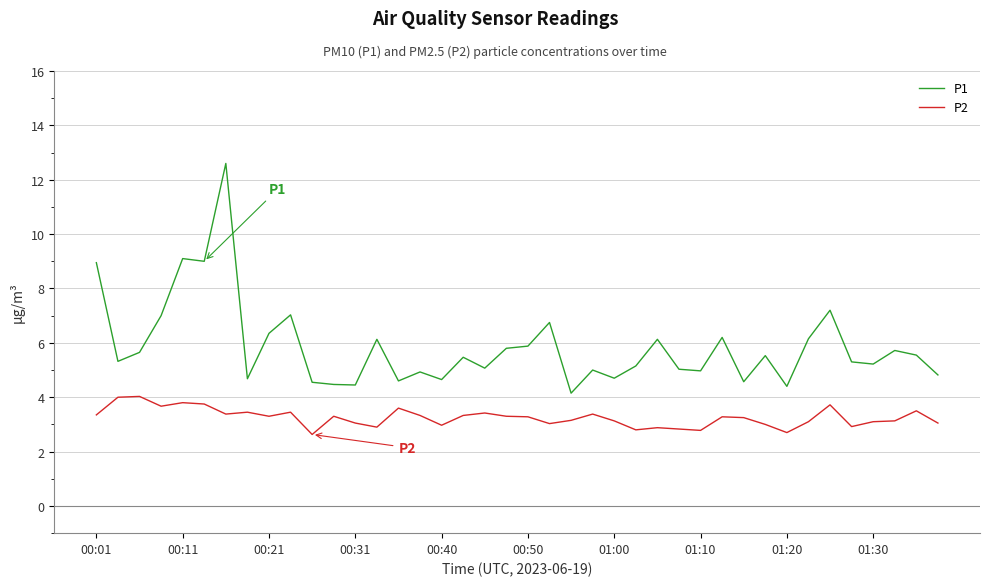

What is the greatest value displayed?

12.6